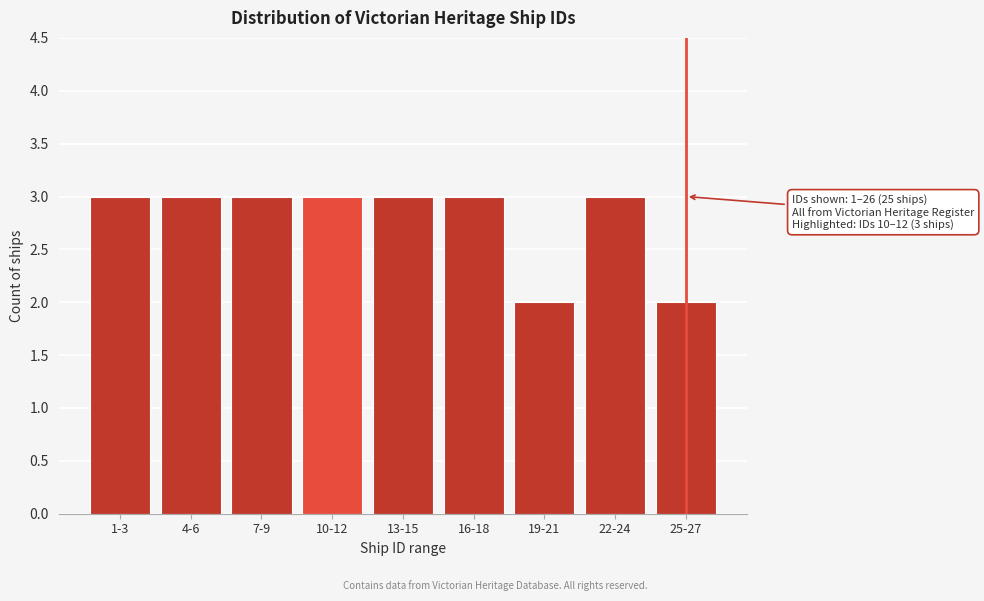

Reading right to left, extract all data points from this chart.

25-27=2	22-24=3	19-21=2	16-18=3	13-15=3	10-12=3	7-9=3	4-6=3	1-3=3